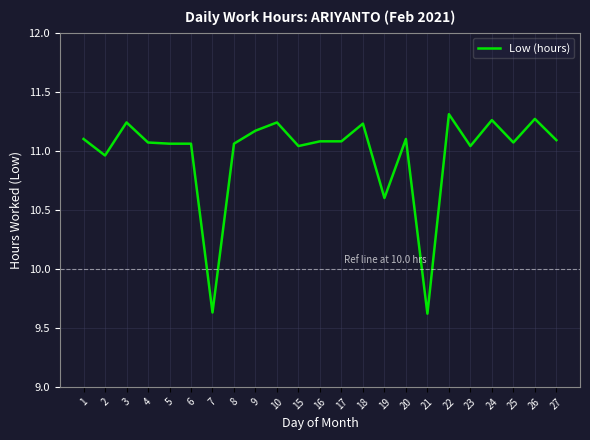

Approximately how many times larger is the value at 10 compared to 3?

1.0